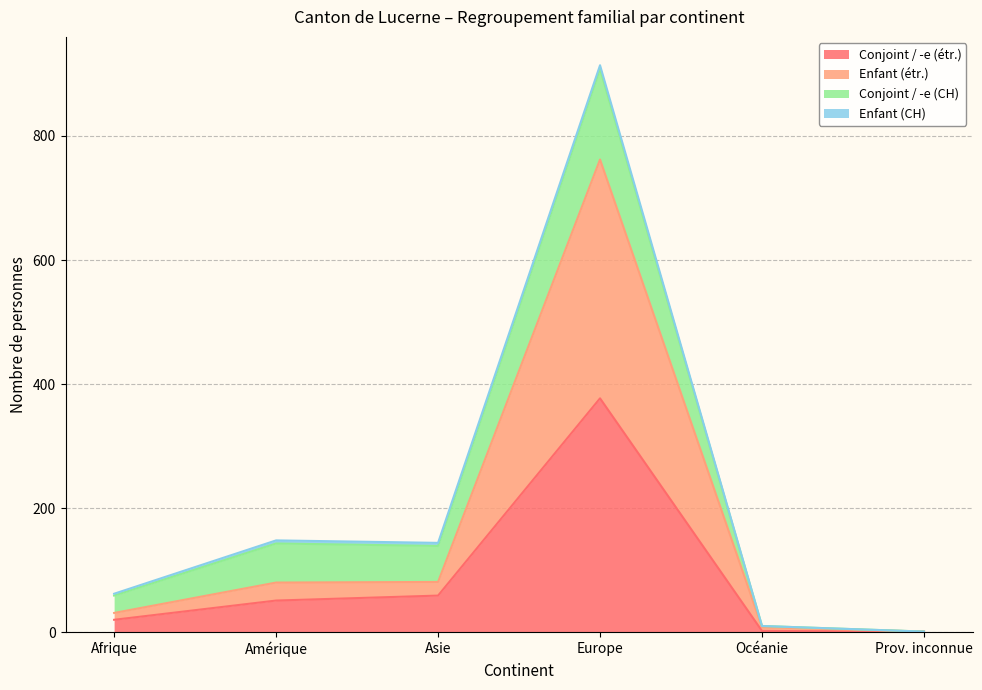

Read the Enfant (étr.) value at Océanie, to the nearest 10.

10